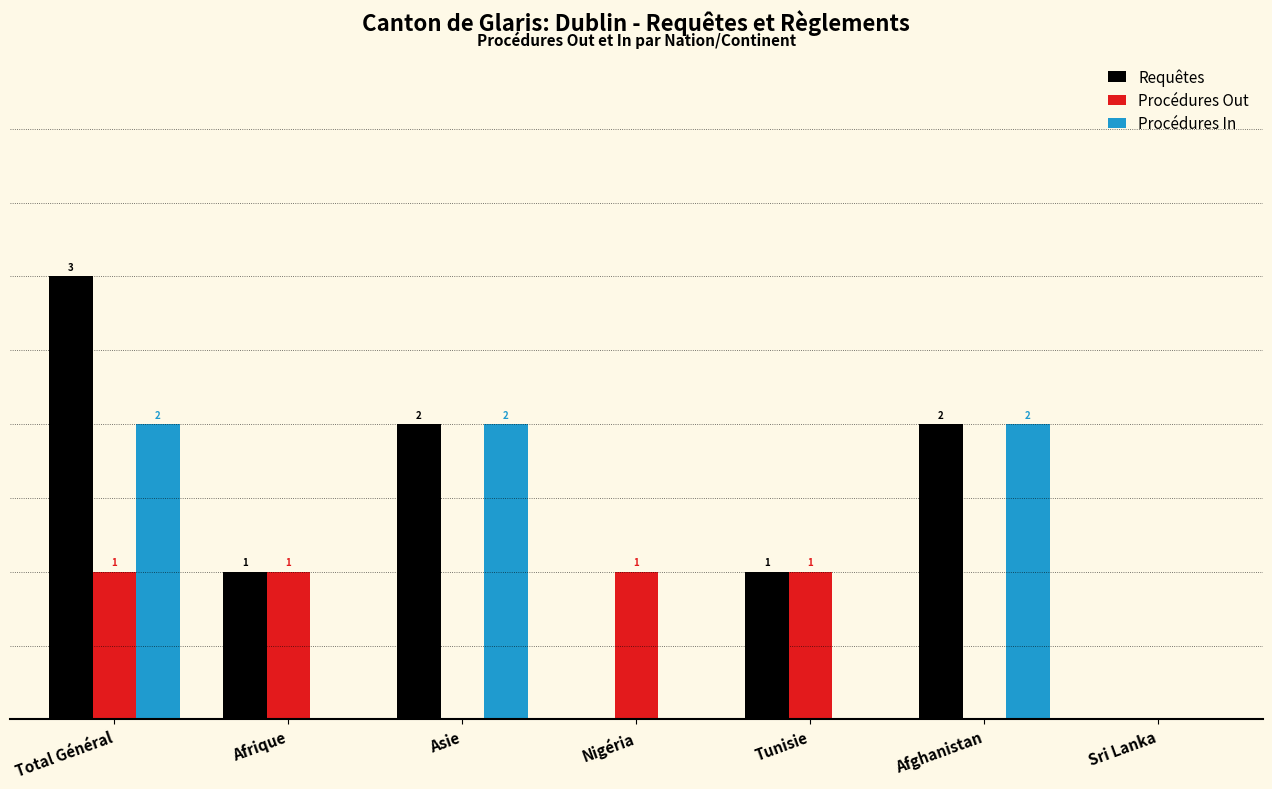

Which series has the largest total across all categories?

Requêtes